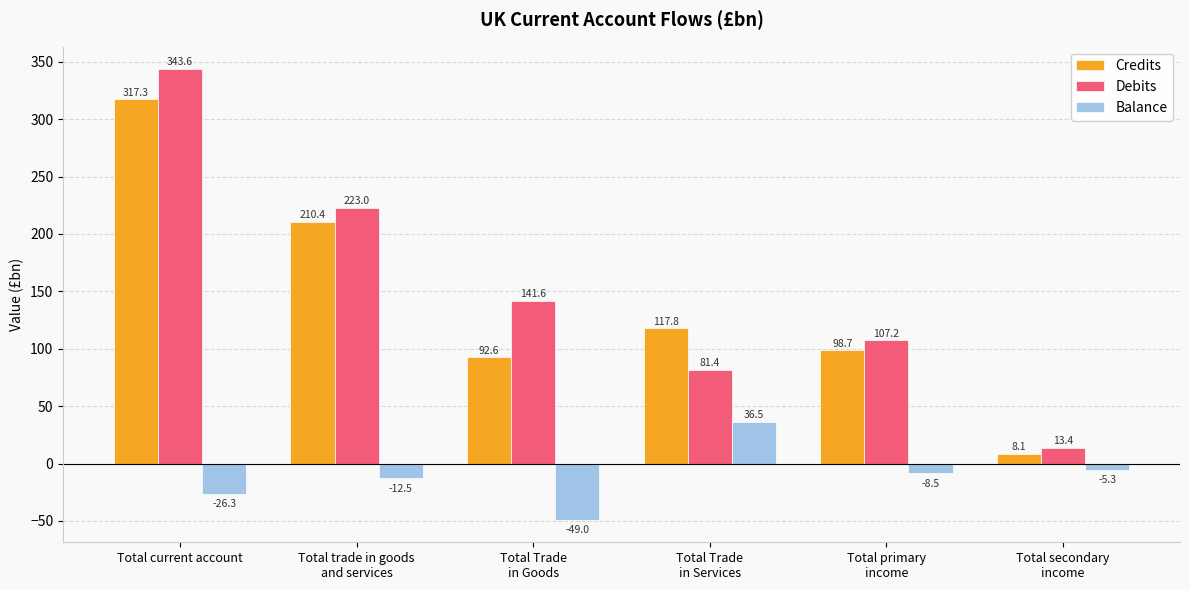

The value of Debits at Total Trade
in Services is 81.4. True or false?

True